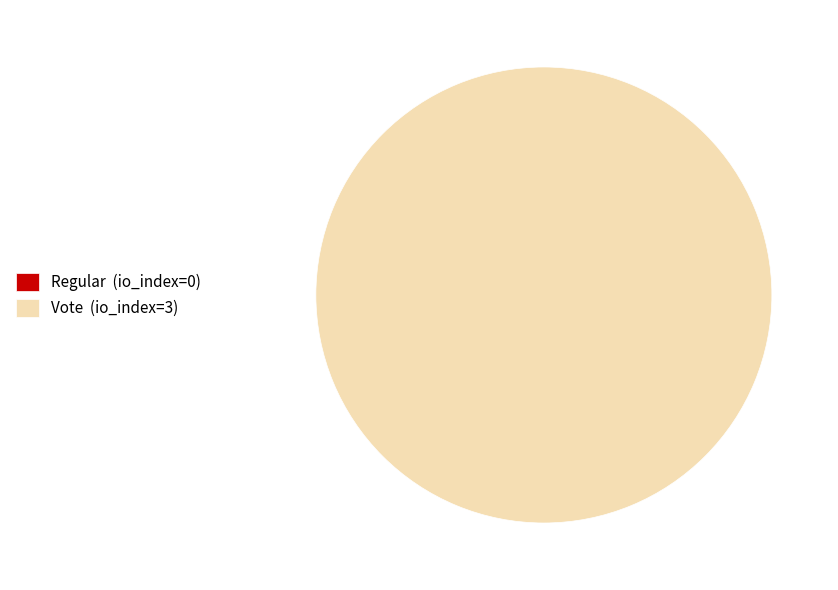

To the nearest percent, what percentage of the pie is tx_type=Vote (io_index=3)?

100%